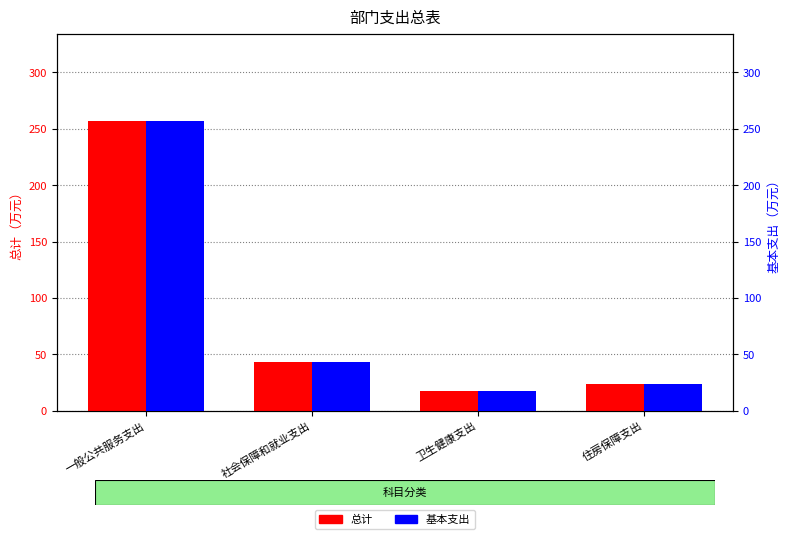

How many categories are shown in the chart?

4